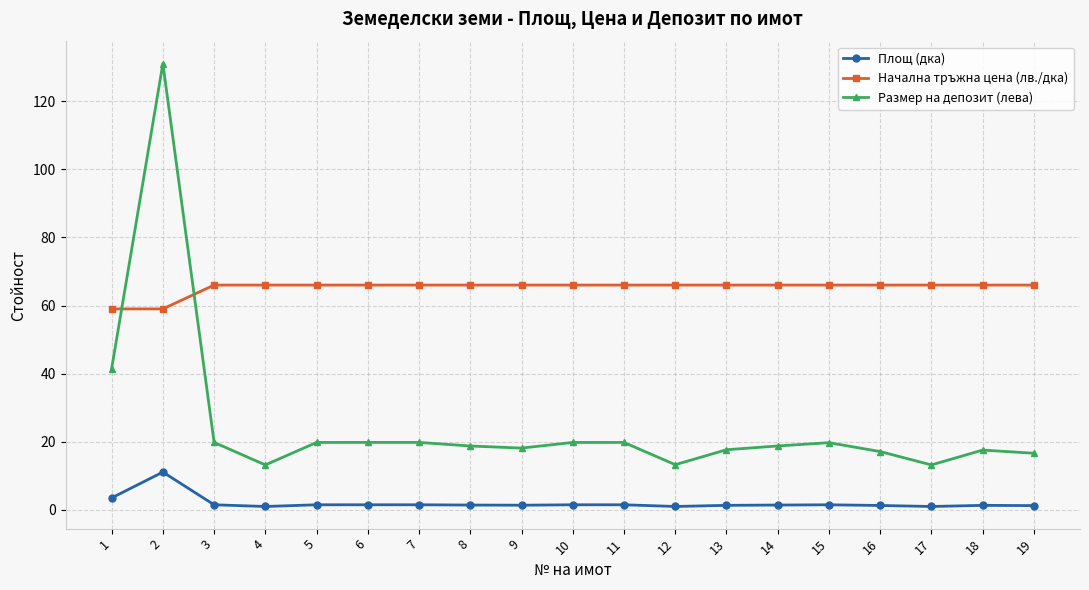

Which series has the widest spread of values?

Размер на депозит (лева)